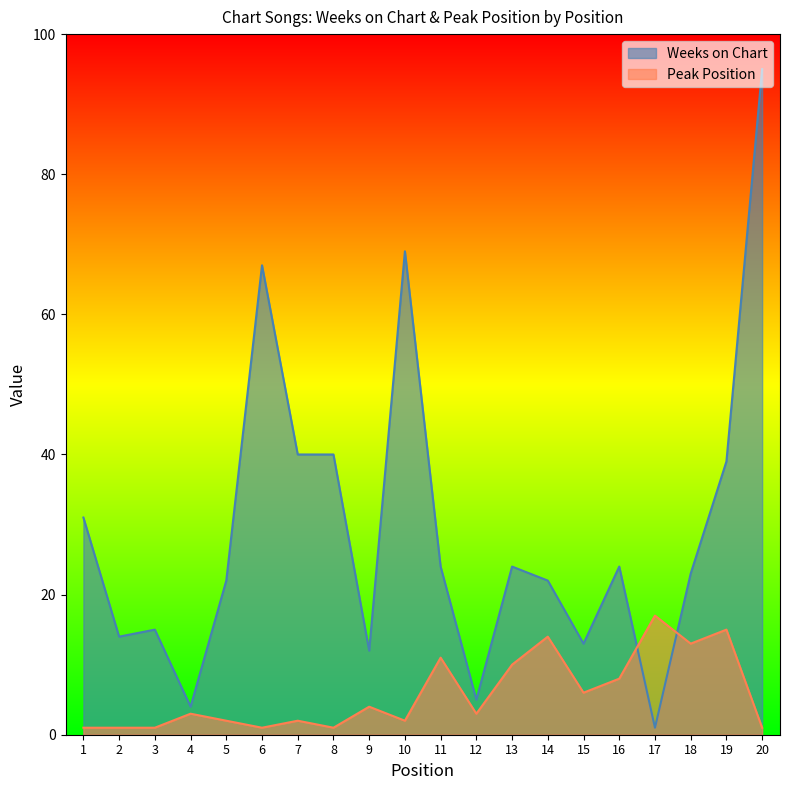

The Peak Position series shows 1 at 3. True or false?

True